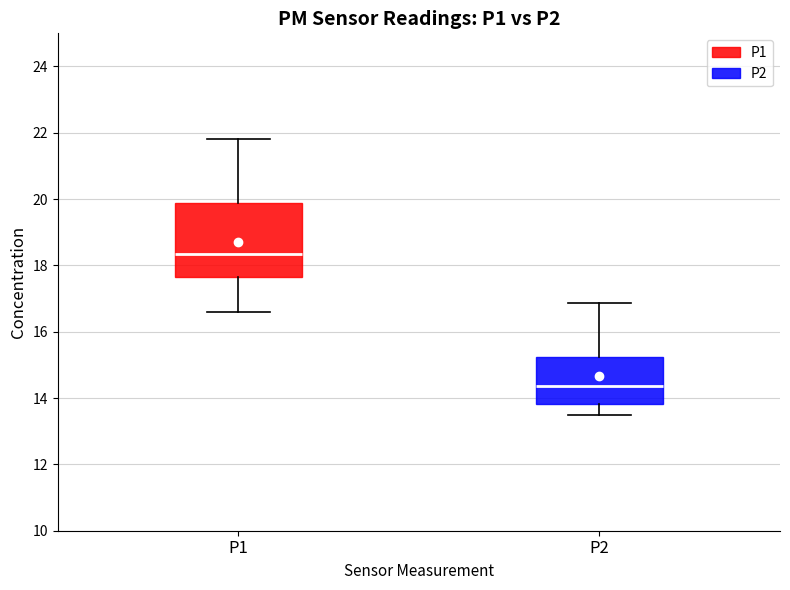

Which box's median line is the lowest?

P2